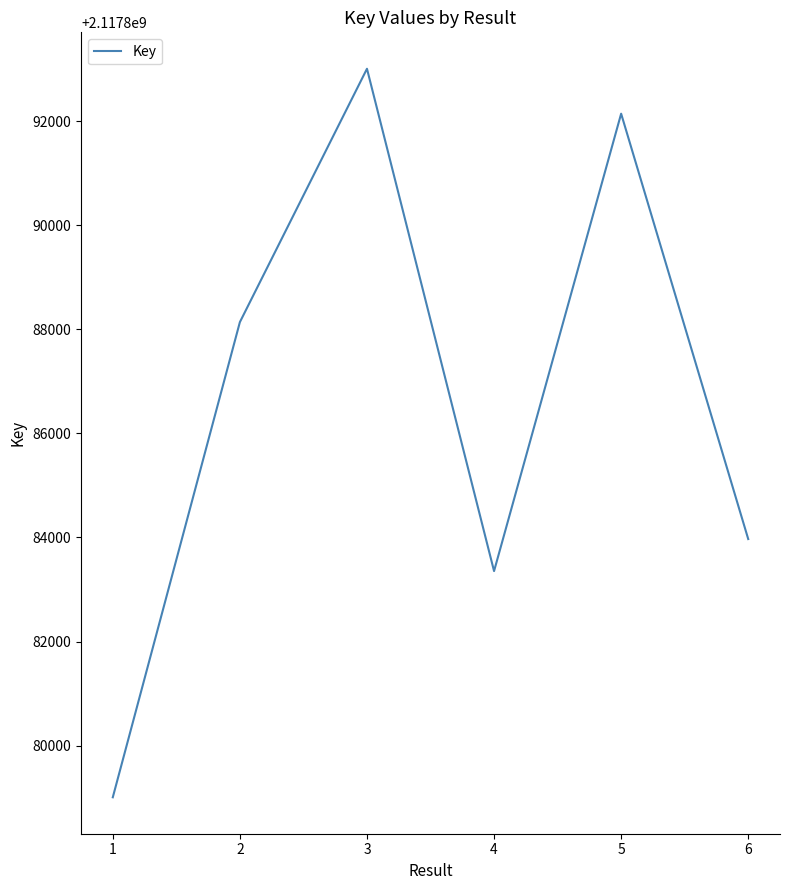

Where is the first local minimum?

4